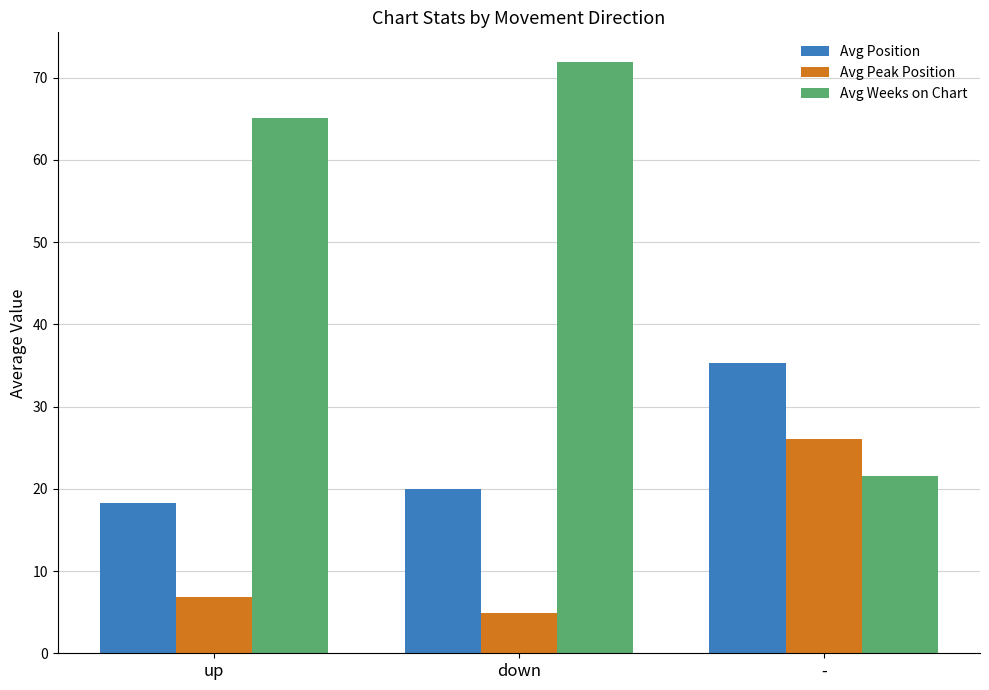

What is the spread (max minus min) of values at up?

58.3